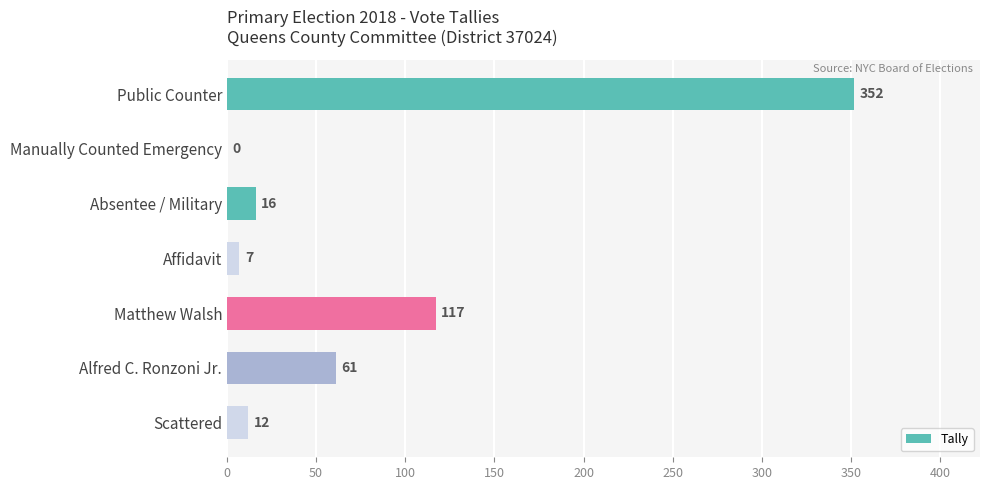

The value at Alfred C. Ronzoni Jr. is 61. True or false?

True